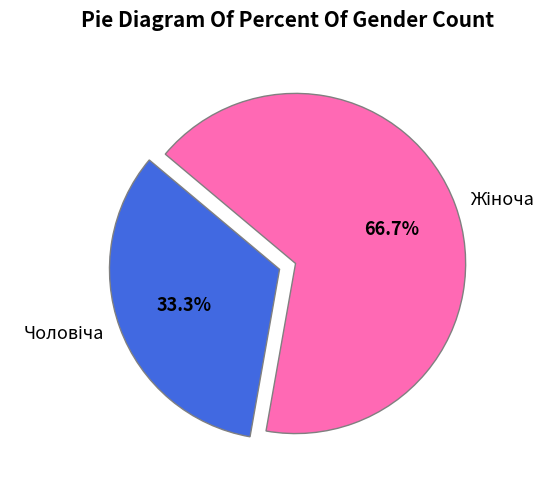

How many slices are in this pie chart?

2